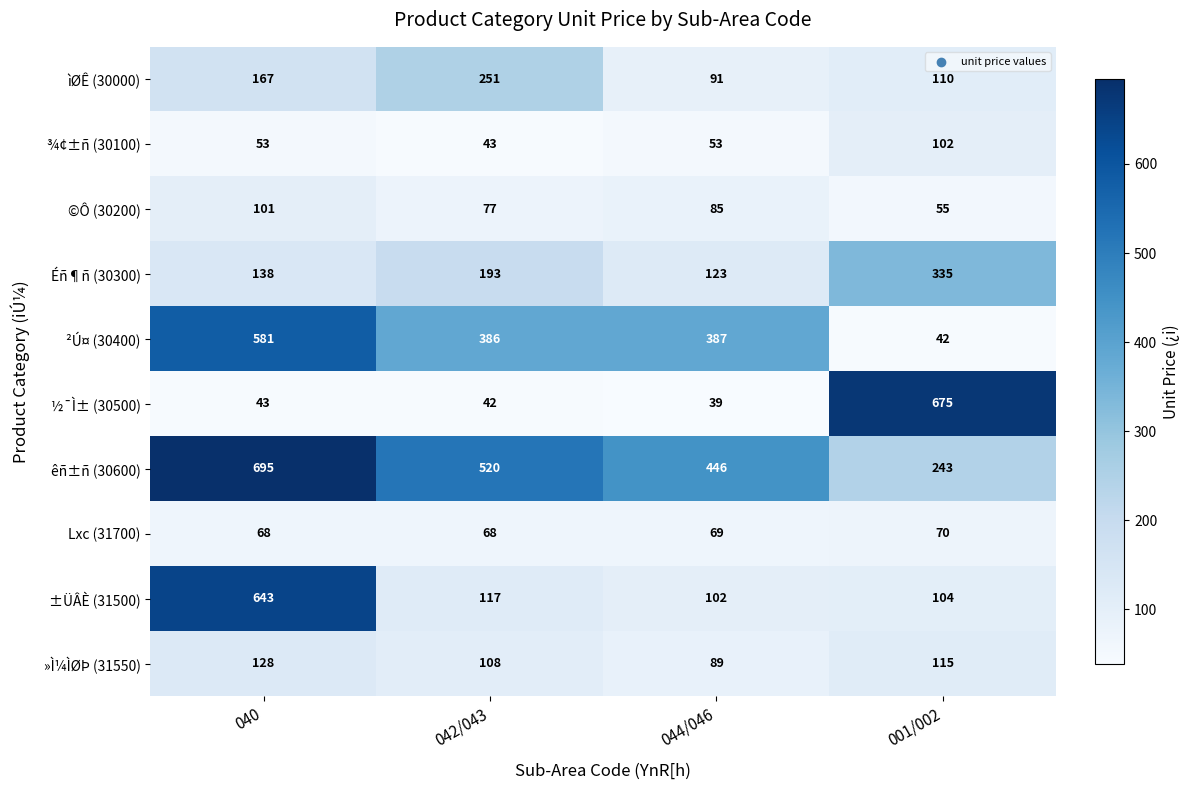

Which category has the lowest value across all series?

044/046